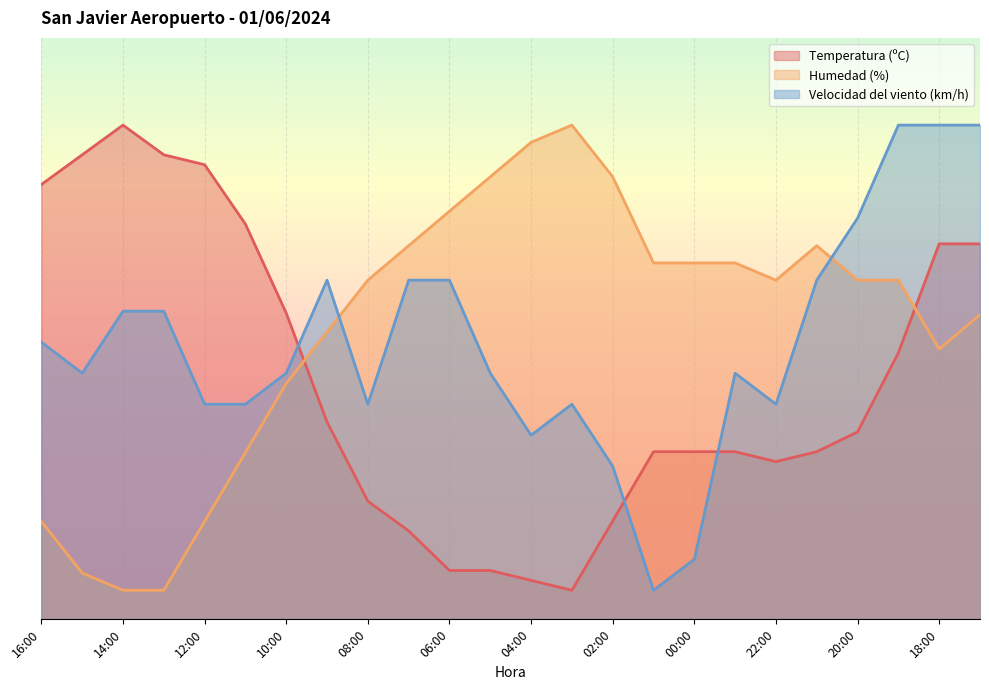

True or false: Humedad (%) and Velocidad del viento (km/h) intersect in this chart.

True